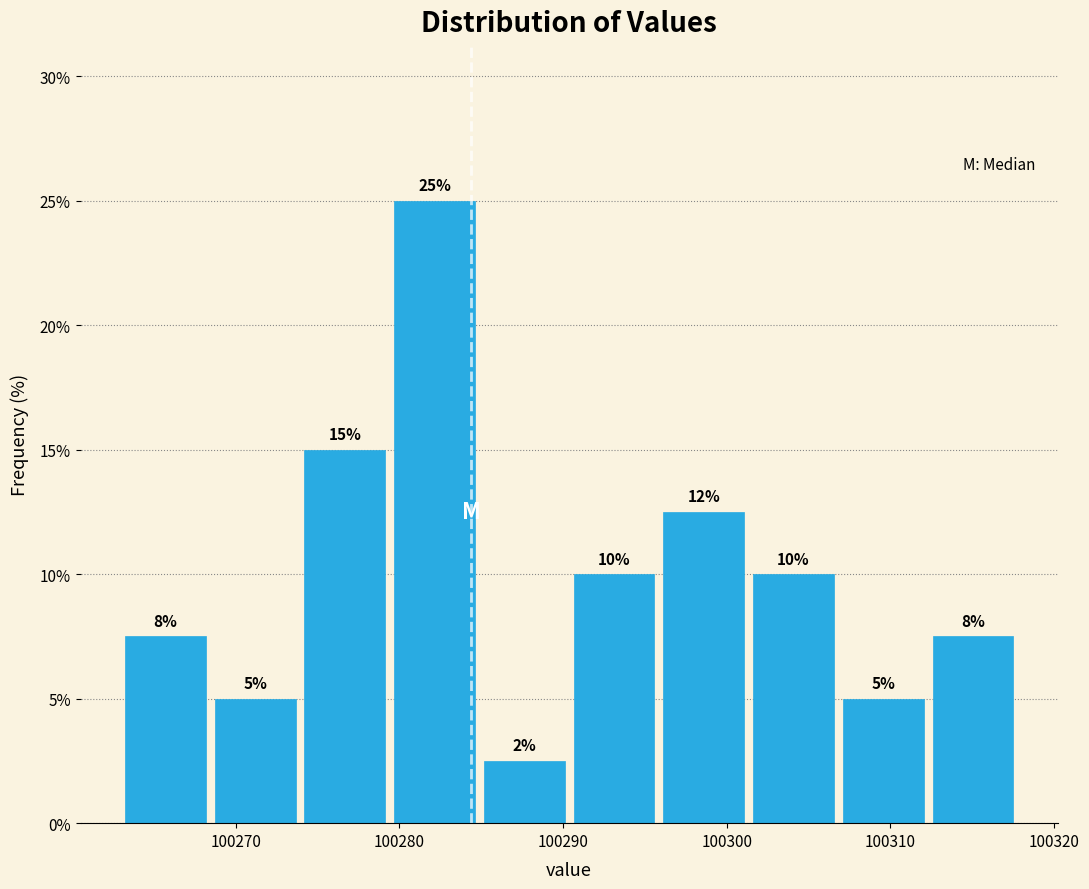

Over which range of the x-axis is the bar tallest?

100279 to 100285